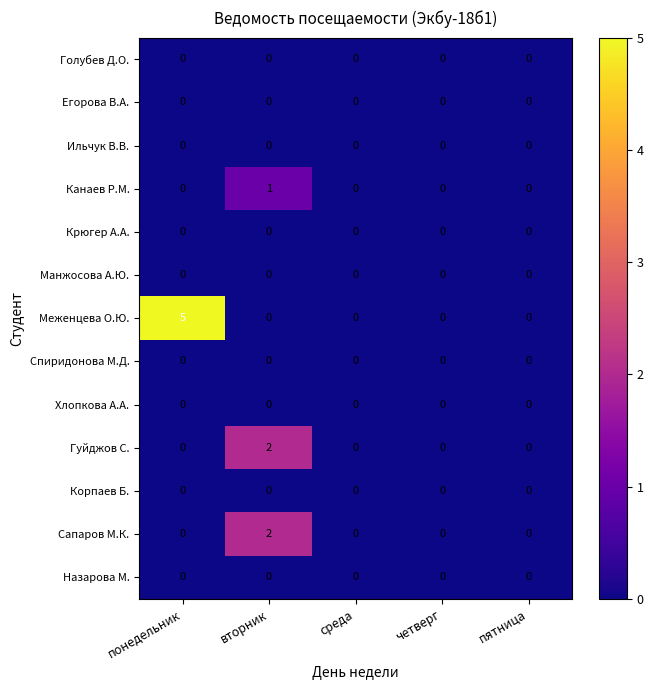

Which series has the largest total across all categories?

Меженцева О.Ю.